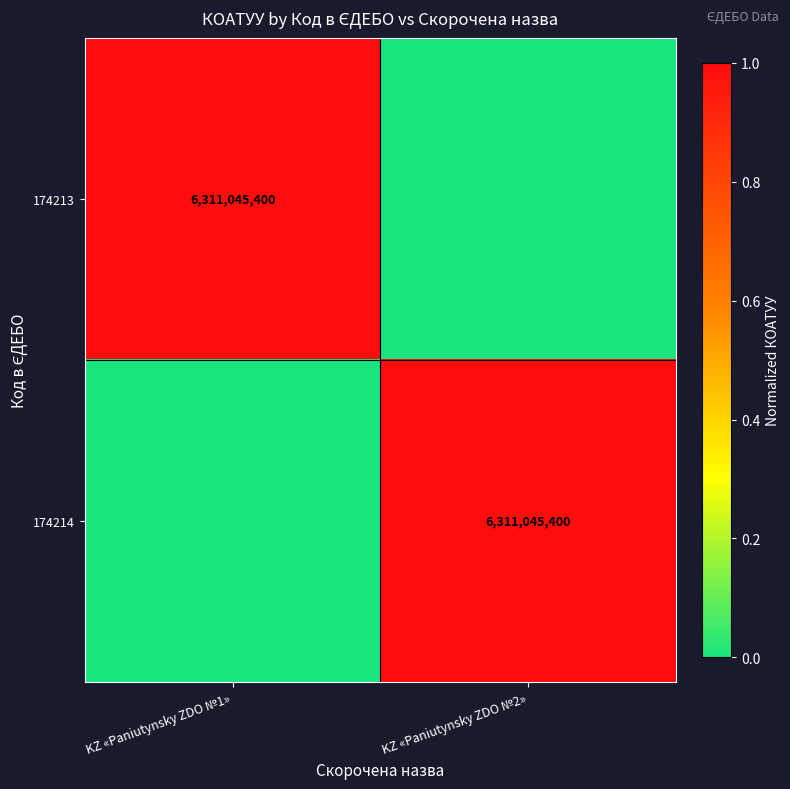

The 174213 series shows 4163634416 at KZ «Paniutynsky ZDO №1». True or false?

False